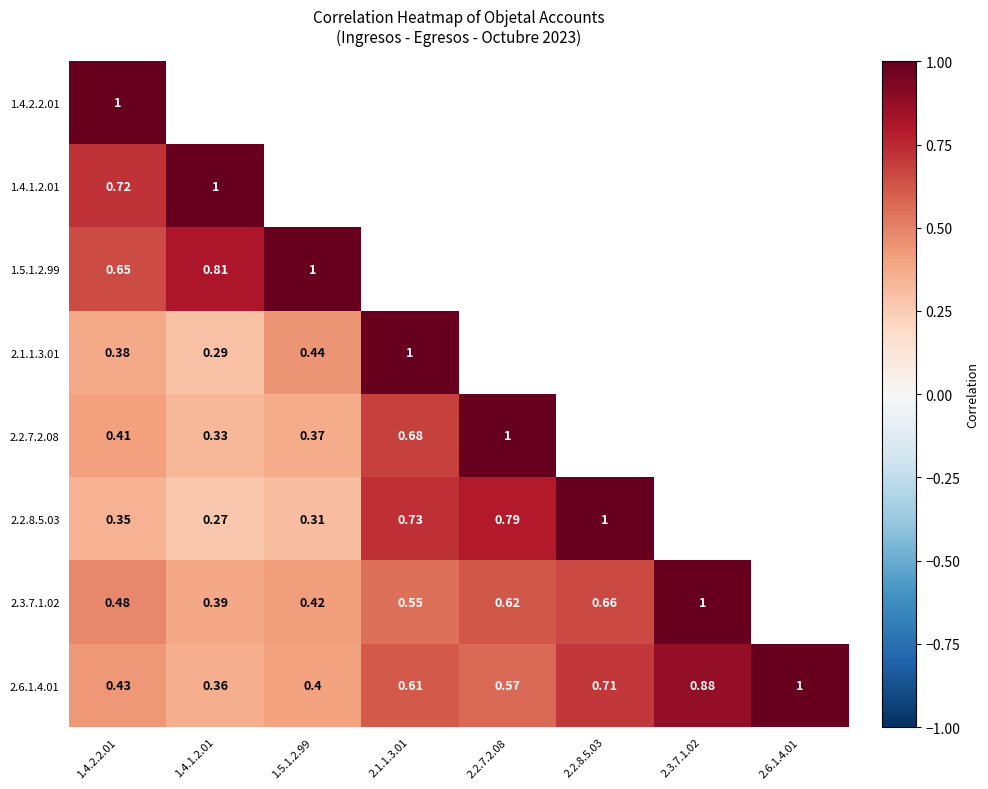

At 1.4.2.2.01, list the series in order from smallest to largest.

2.2.8.5.03, 2.1.1.3.01, 2.2.7.2.08, 2.6.1.4.01, 2.3.7.1.02, 1.5.1.2.99, 1.4.1.2.01, 1.4.2.2.01